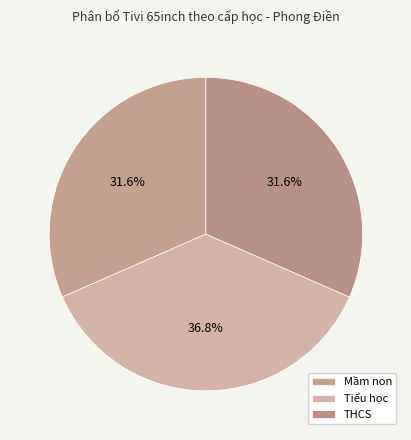

To the nearest percent, what portion does THCS represent?

32%